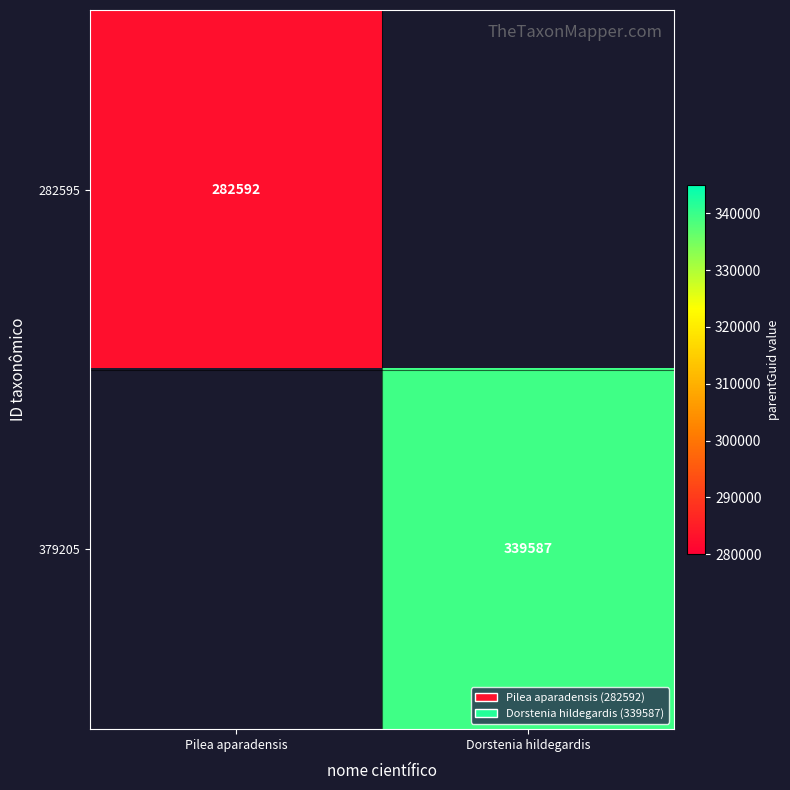

What is the greatest value displayed?

339587.0